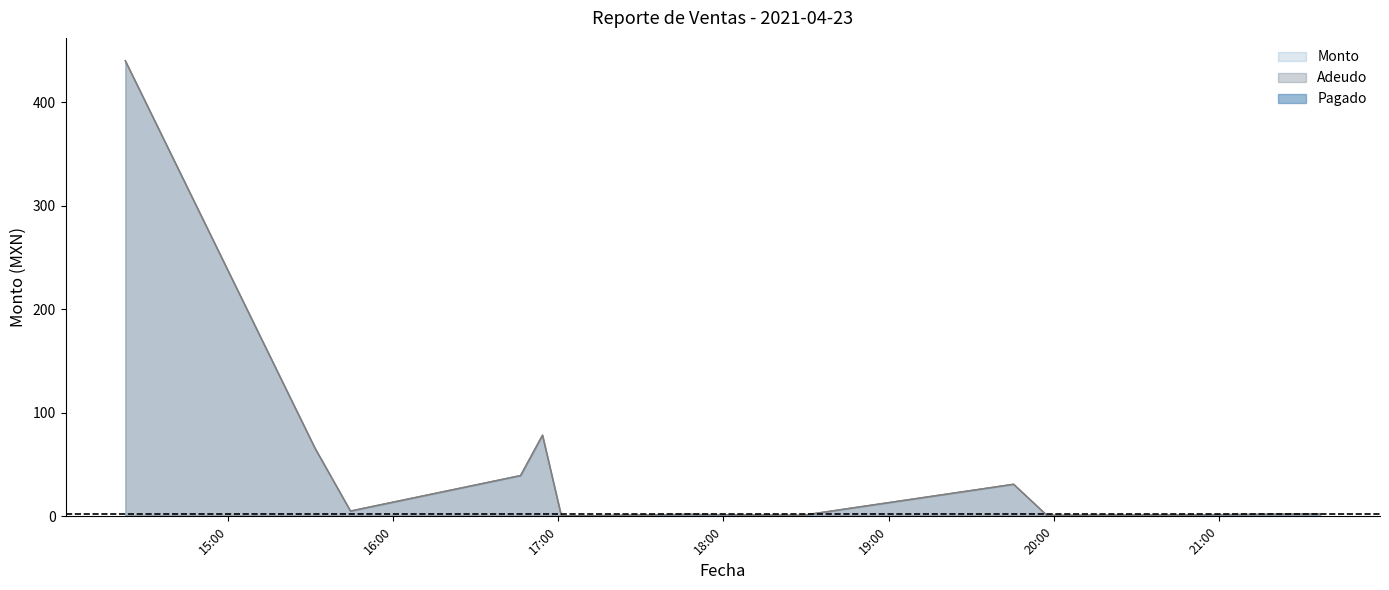

What position from the right is 2021-04-23 17:49:34?

7